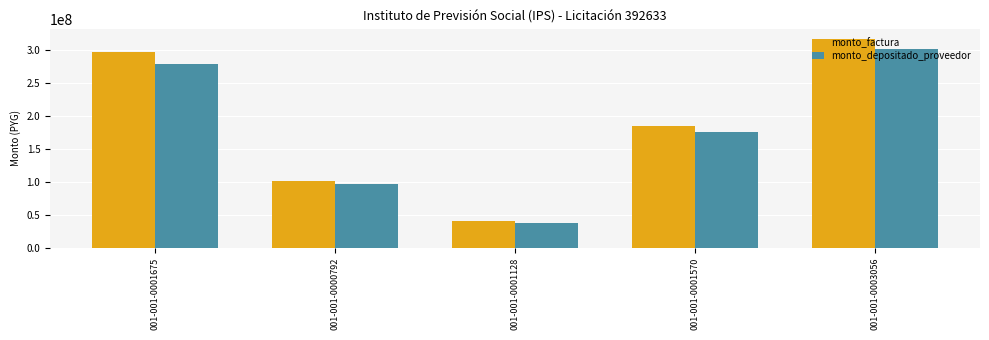

What is the total value across all series at 001-001-0000792?

197533550